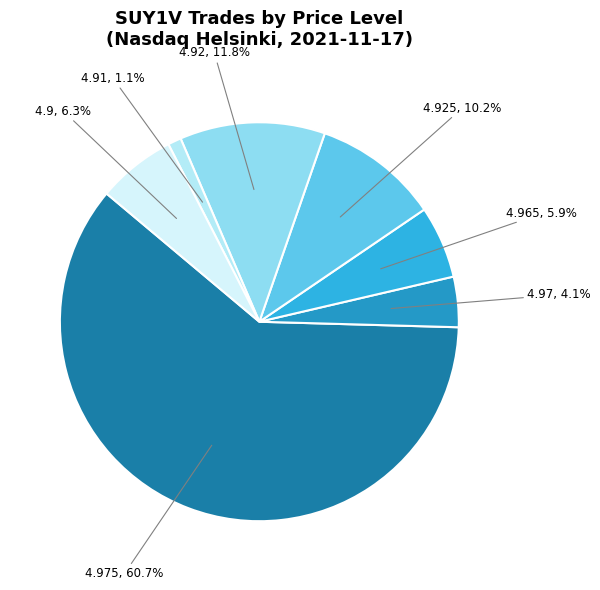

How many segments does this pie chart have?

7